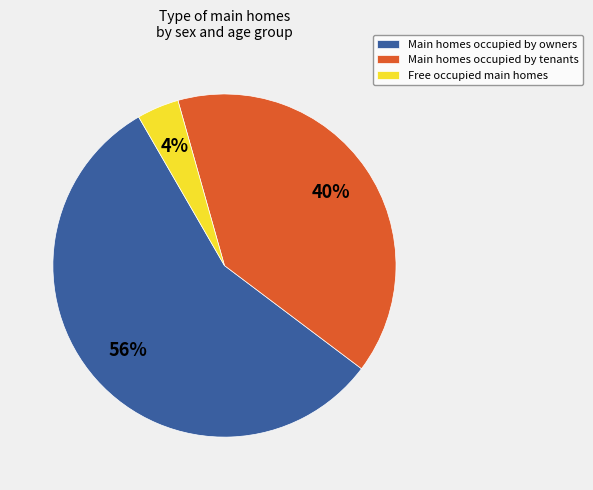

Combined, do Free occupied main homes and Main homes occupied by tenants account for over 50%?

No